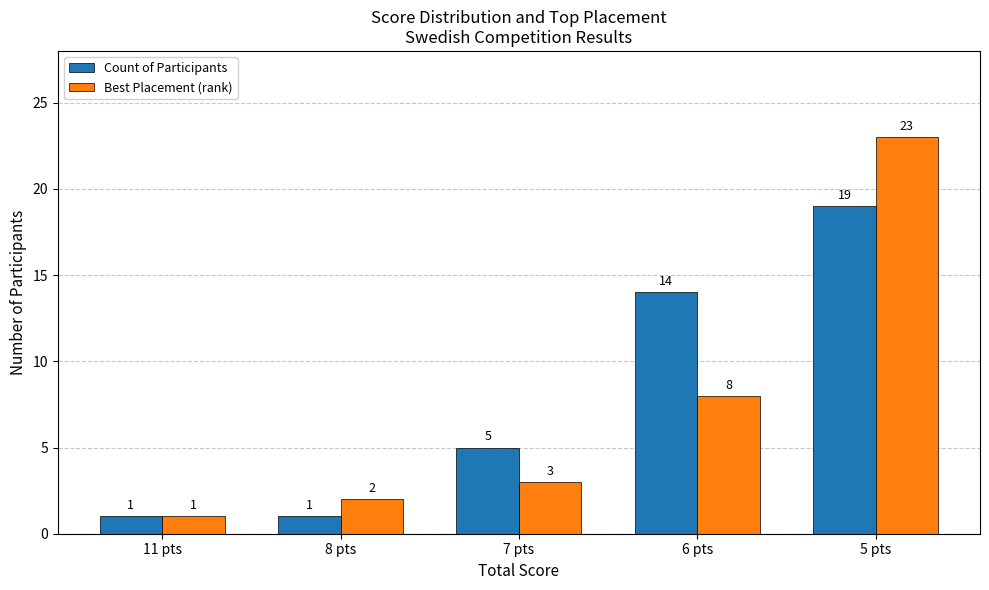

Where is Best Placement (rank) nearest to the value 12?

6 pts